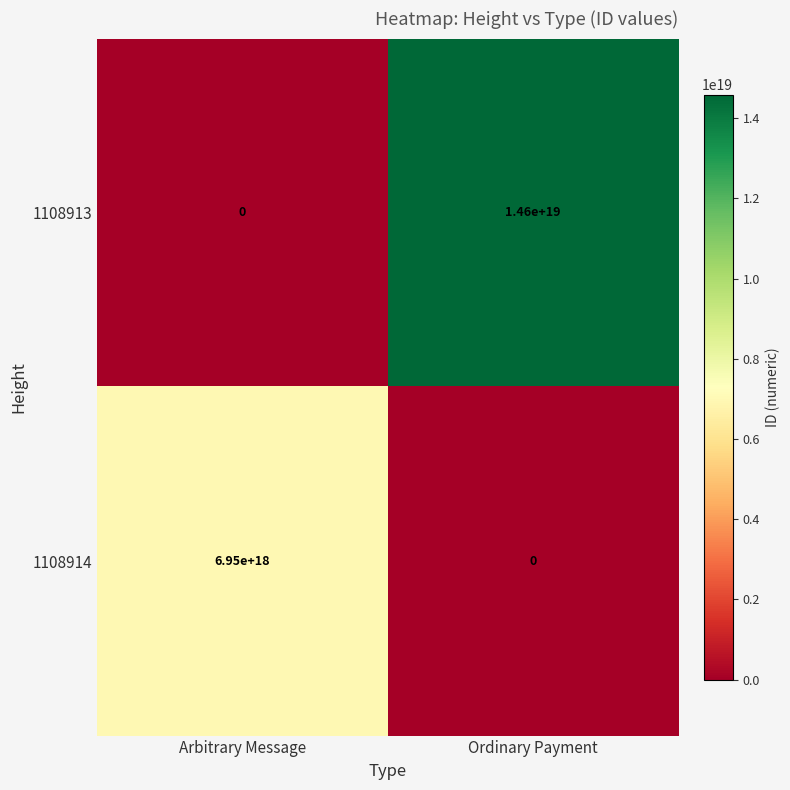

Which series has the widest spread of values?

1108913